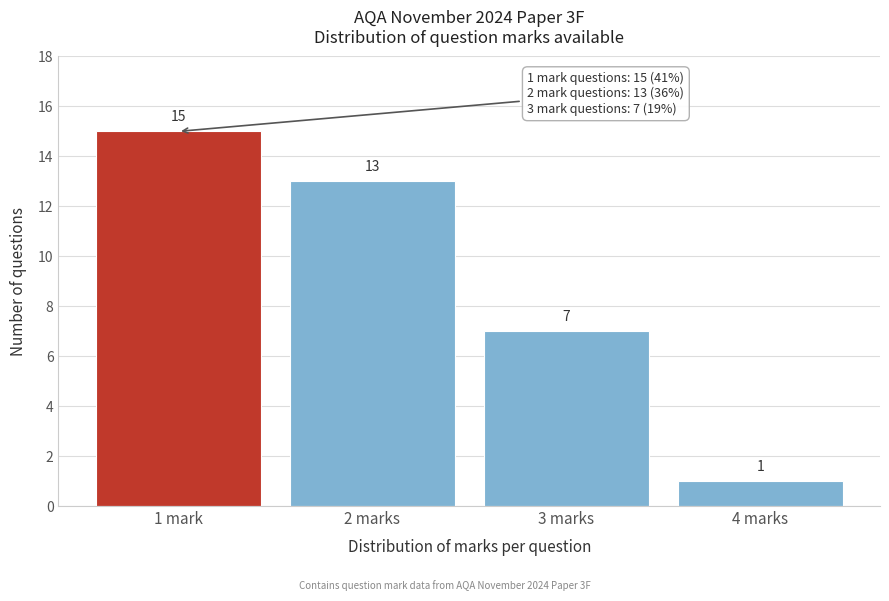

Reading left to right, extract all data points from this chart.

15	13	7	1